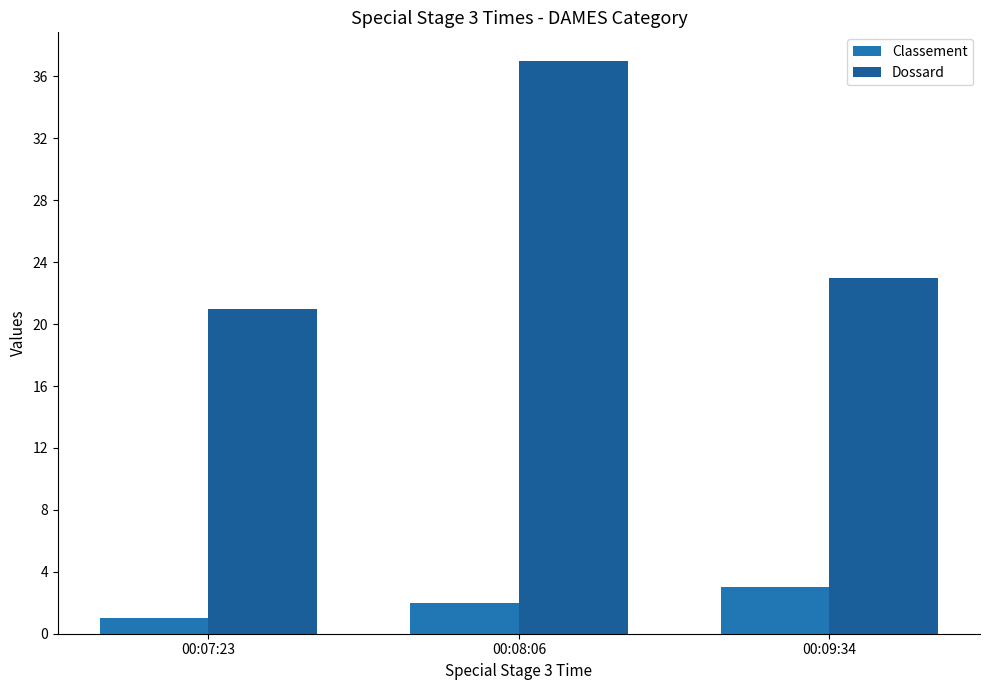

At 00:07:23, list the series in order from smallest to largest.

Classement, Dossard